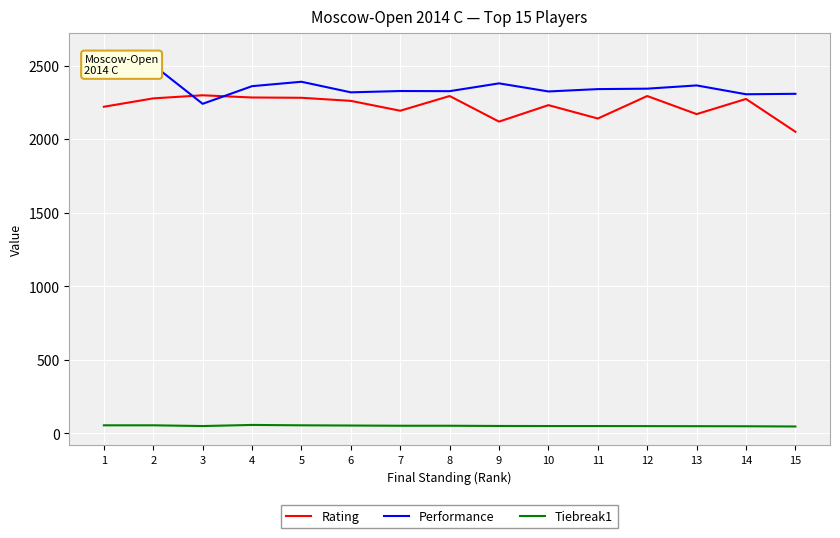

True or false: Tiebreak1 and Performance intersect in this chart.

False